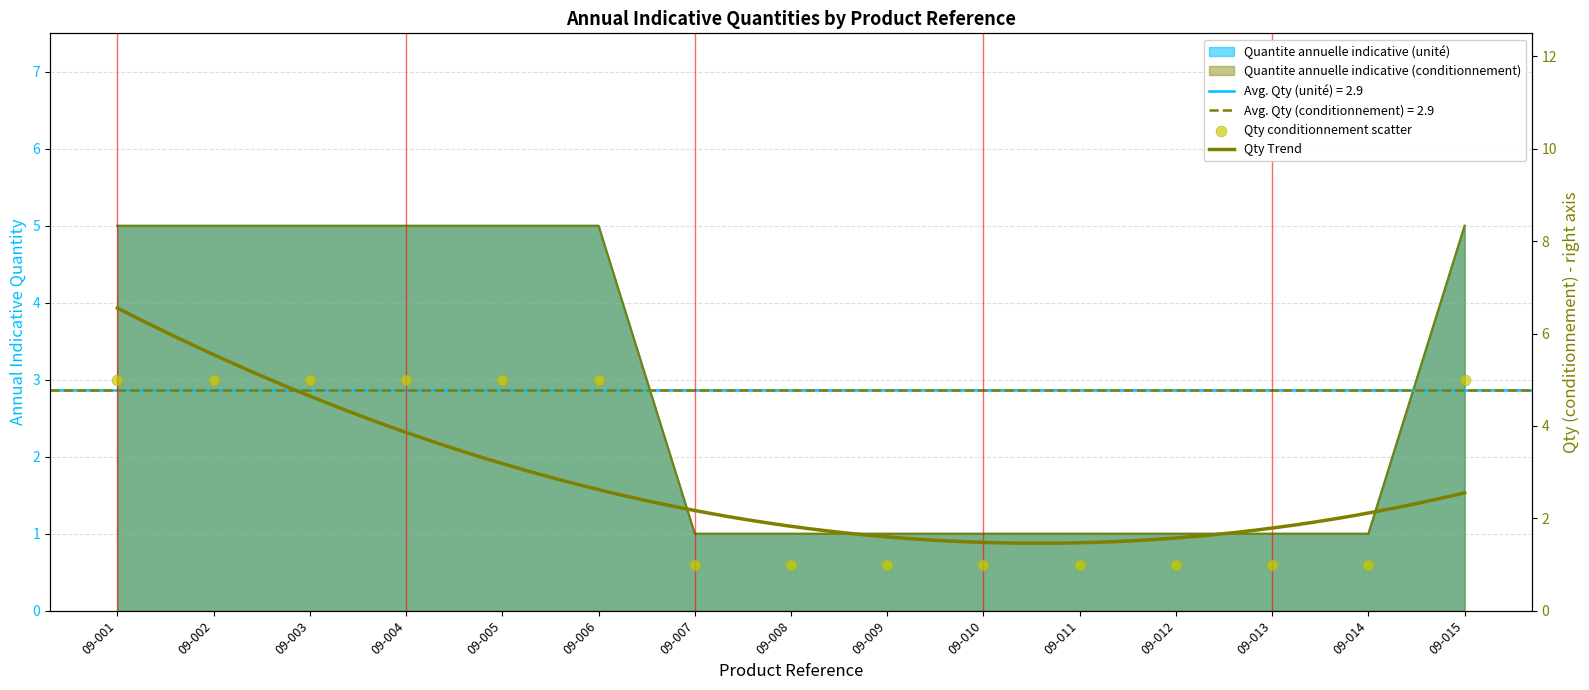

At how many categories does at least one series exceed 1?

7